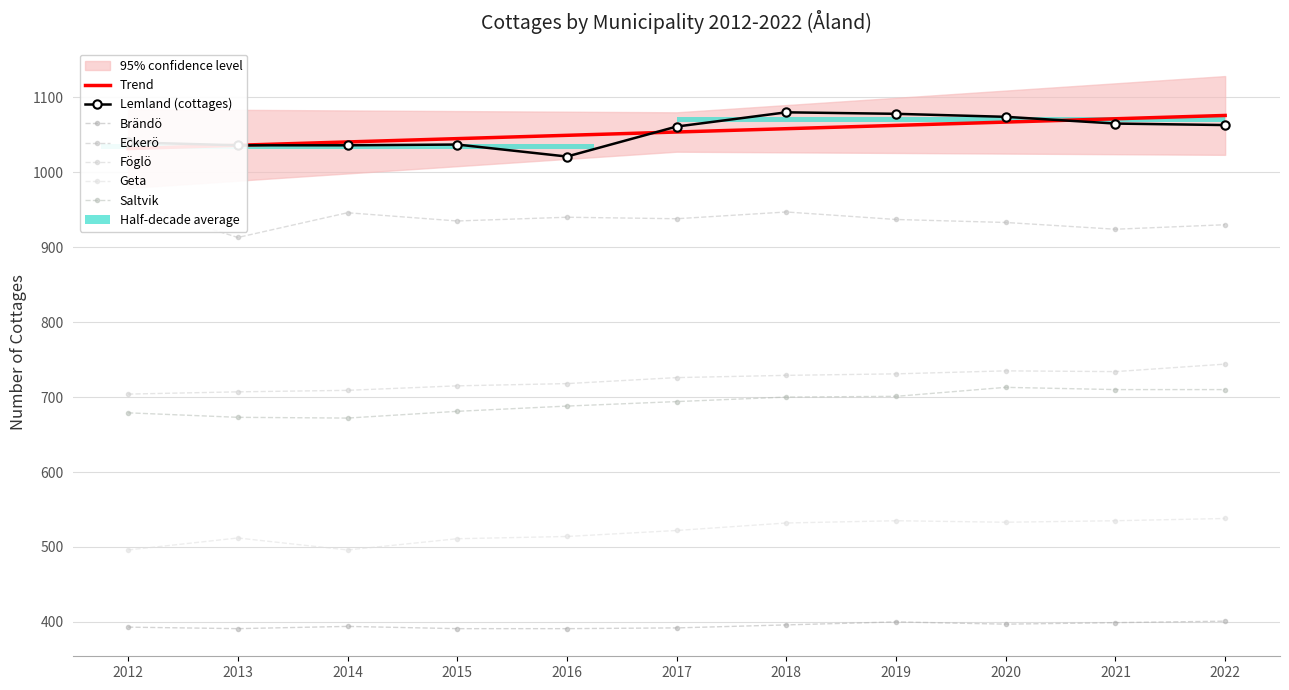

Read the Geta value at 2012, to the nearest 10.

500